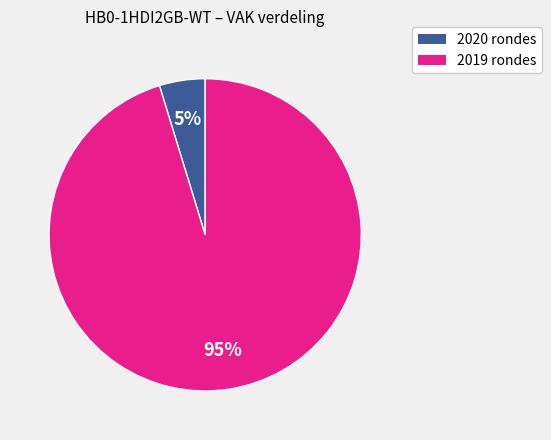

Is it true that 2019 rondes is 83% of the pie?

False